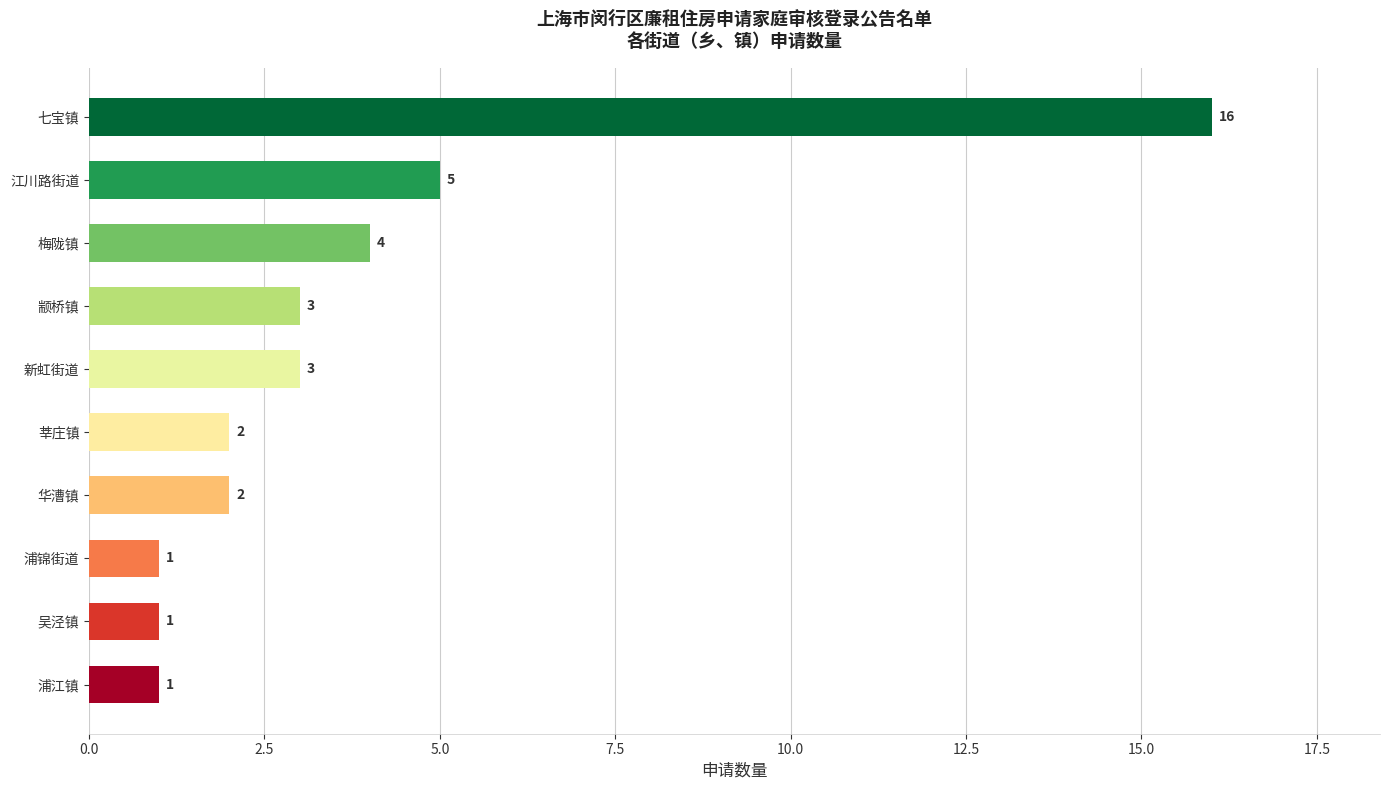

The chart shows a value of 4 at 梅陇镇. True or false?

True